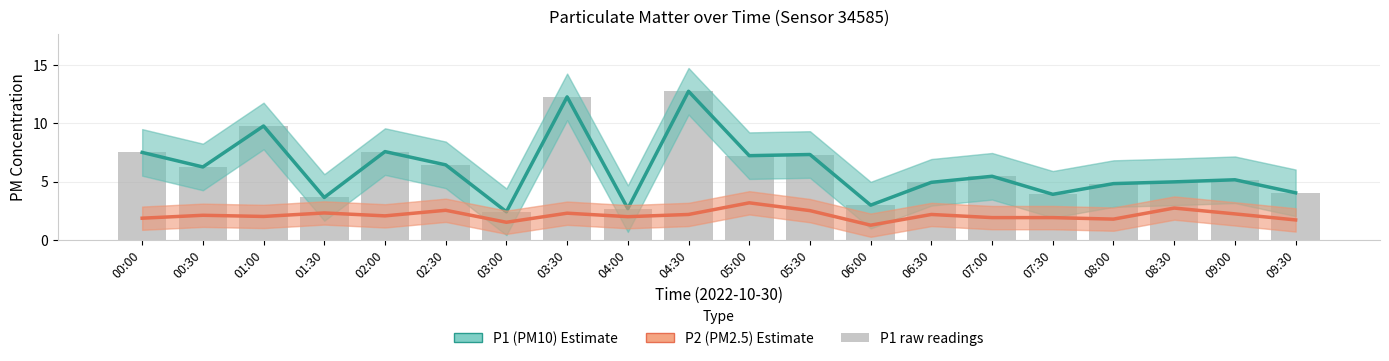

Is the value of P1 raw at 03:00 greater than the value of P1 (PM10) at 03:30?

No